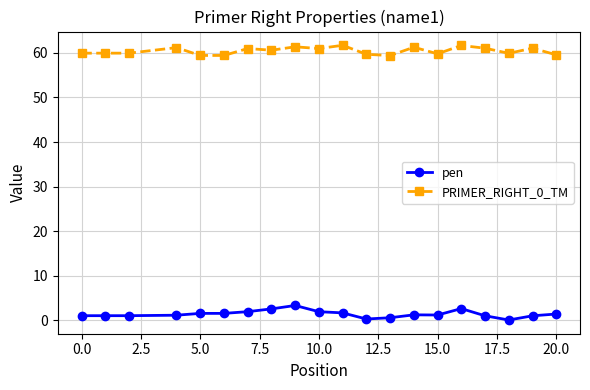

Which series has the largest total across all categories?

PRIMER_RIGHT_0_TM